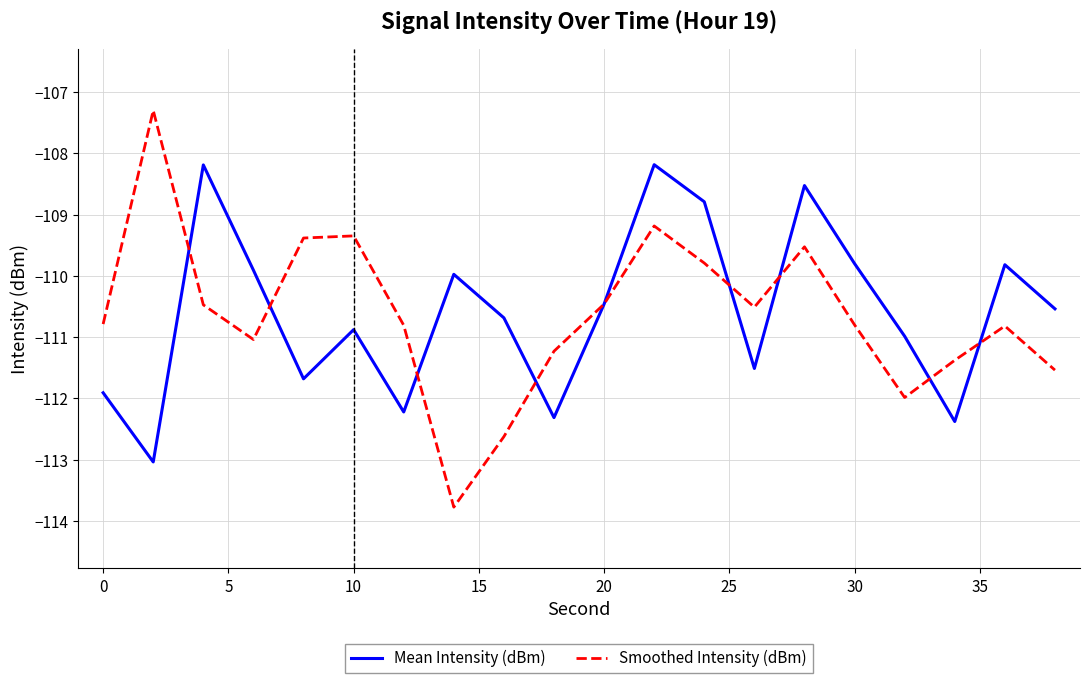

What is the minimum value for Smoothed Intensity (dBm)?

-113.8